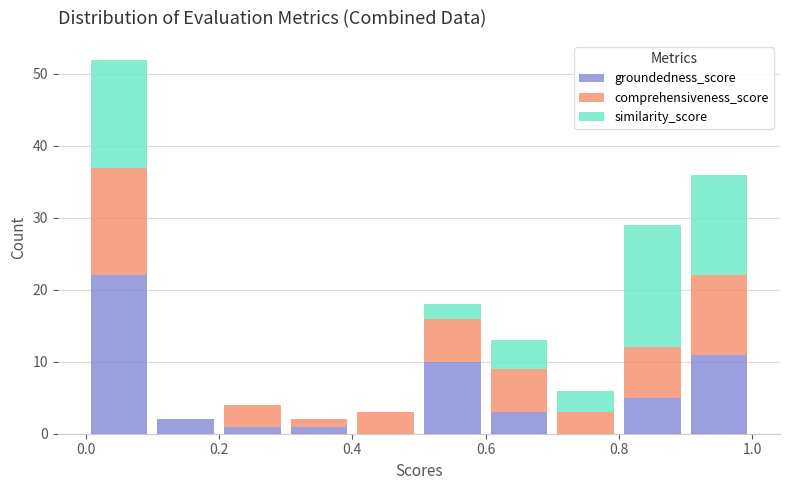

Reading left to right, transcribe this chart: for each stacked bar, give the range it covers on the x-axis and its total height. The values are not printed on the chart, so give them approximately, as read against the axis.

0.0 to 0.1: 52
0.1 to 0.2: 2
0.2 to 0.3: 4
0.3 to 0.4: 2
0.4 to 0.5: 3
0.5 to 0.6: 18
0.6 to 0.7: 13
0.7 to 0.8: 6
0.8 to 0.9: 29
0.9 to 1.0: 36